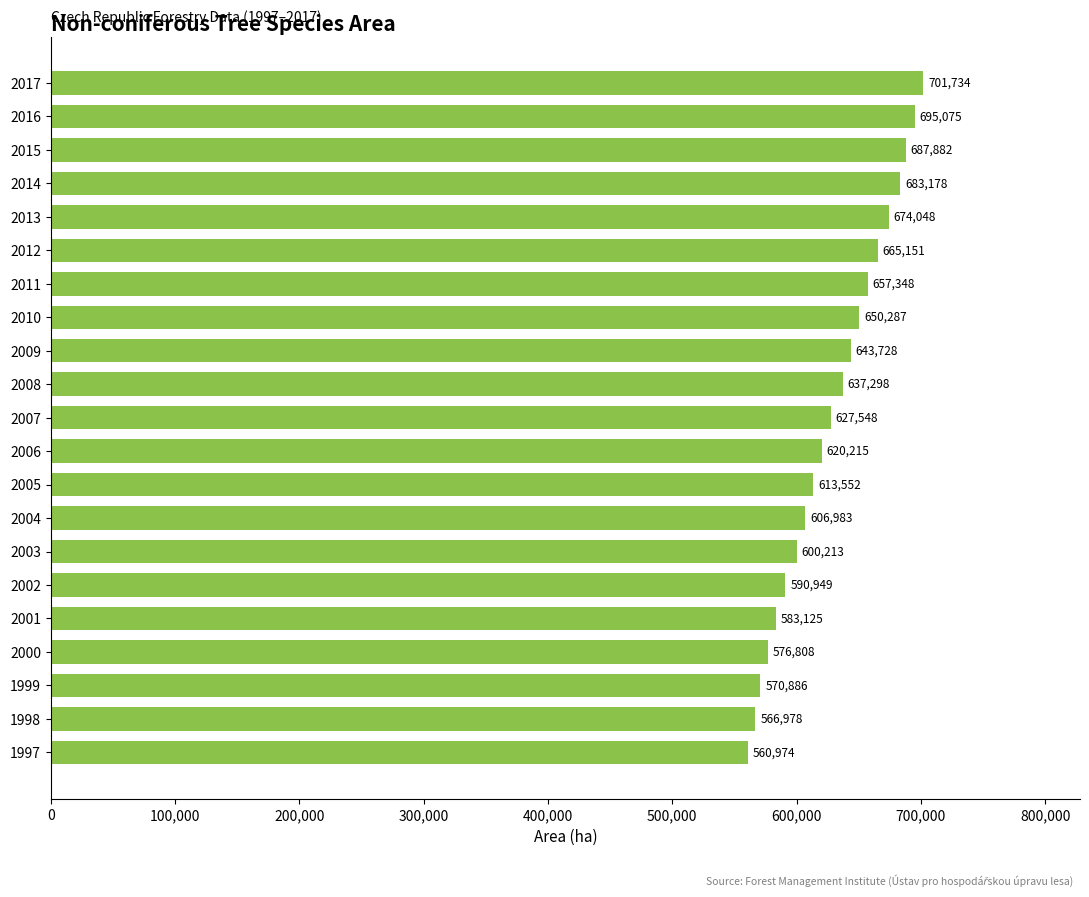

List the labels in order of value, smallest first.

1997, 1998, 1999, 2000, 2001, 2002, 2003, 2004, 2005, 2006, 2007, 2008, 2009, 2010, 2011, 2012, 2013, 2014, 2015, 2016, 2017